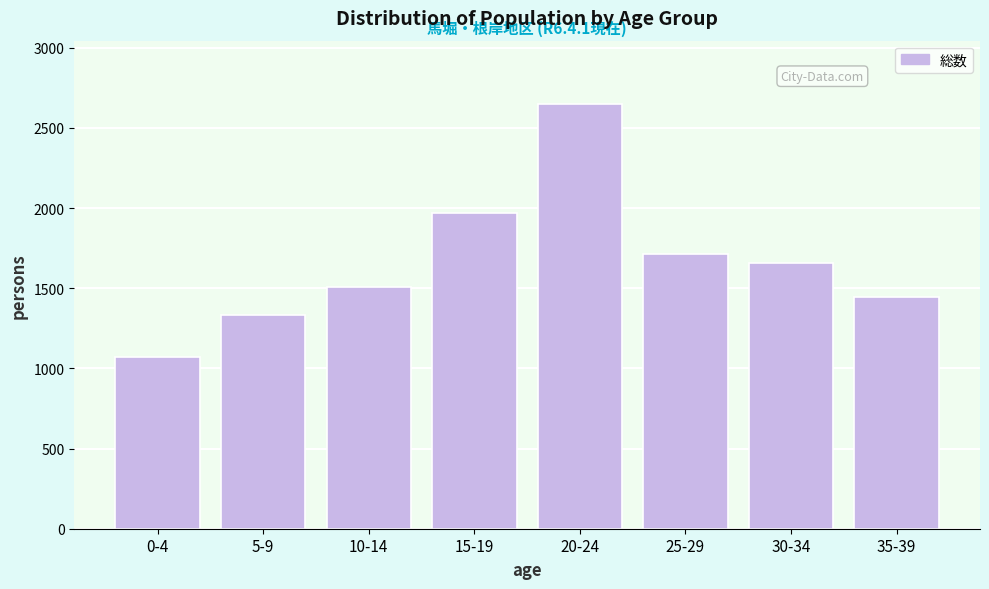

Reading right to left, list all the values displayed in this chart.

35-39=1445	30-34=1659	25-29=1713	20-24=2647	15-19=1969	10-14=1506	5-9=1331	0-4=1073